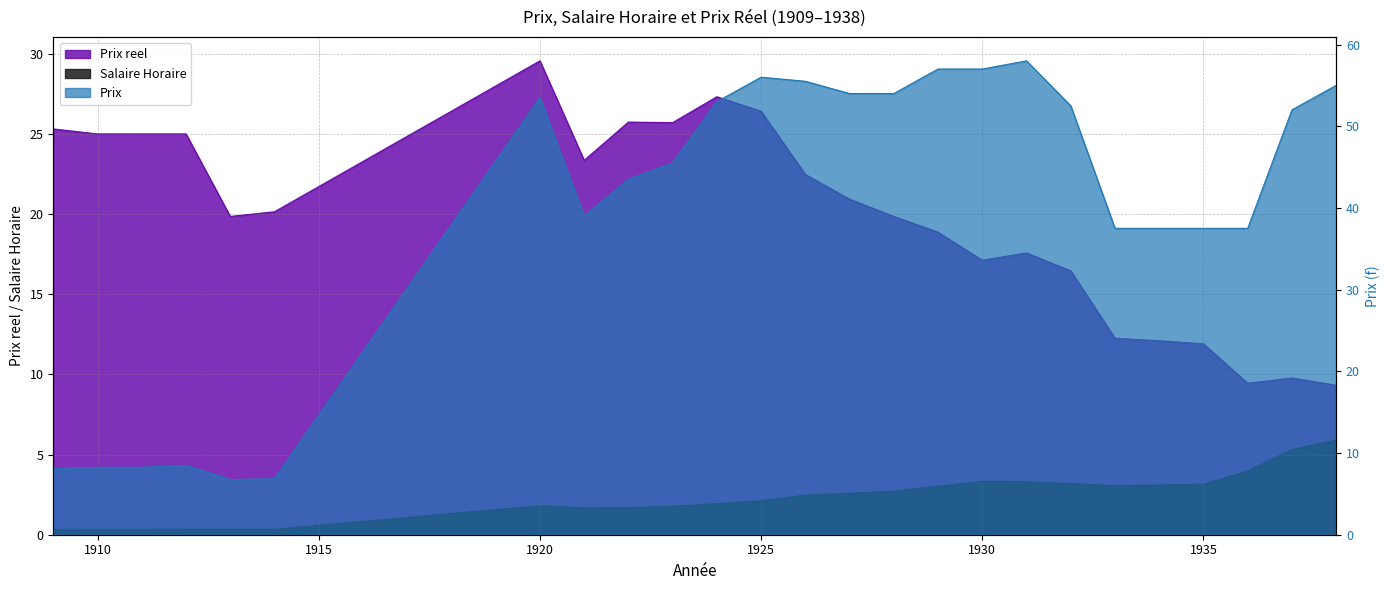

After their last crossing, which series has the higher values: Prix reel or Prix?

Prix